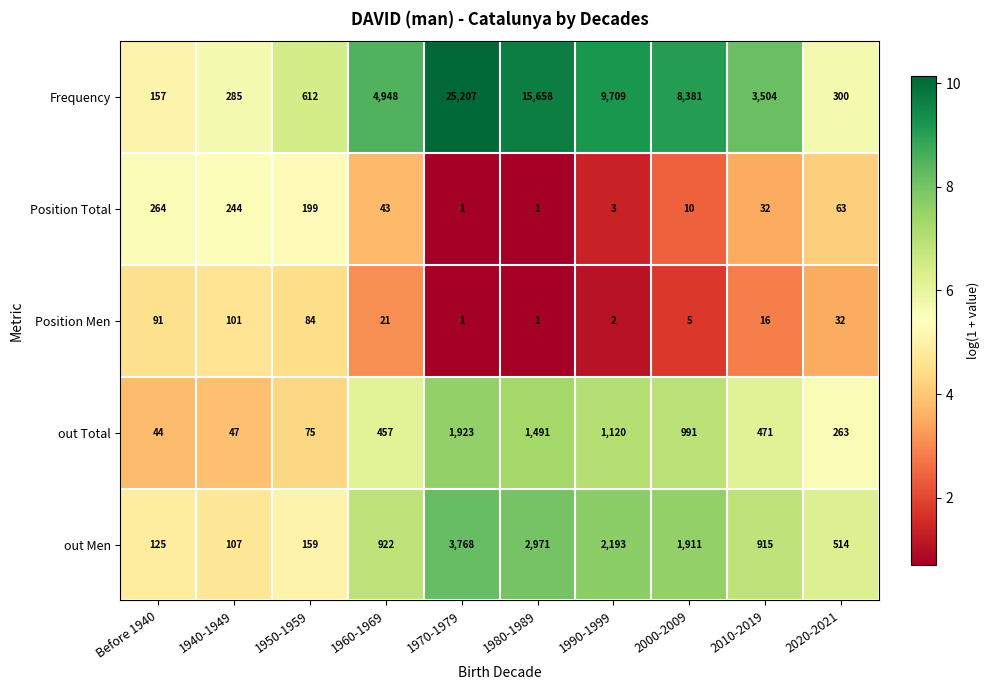

List the series in order of their peak value, lowest first.

Position Men, Position Total, out Total, out Men, Frequency